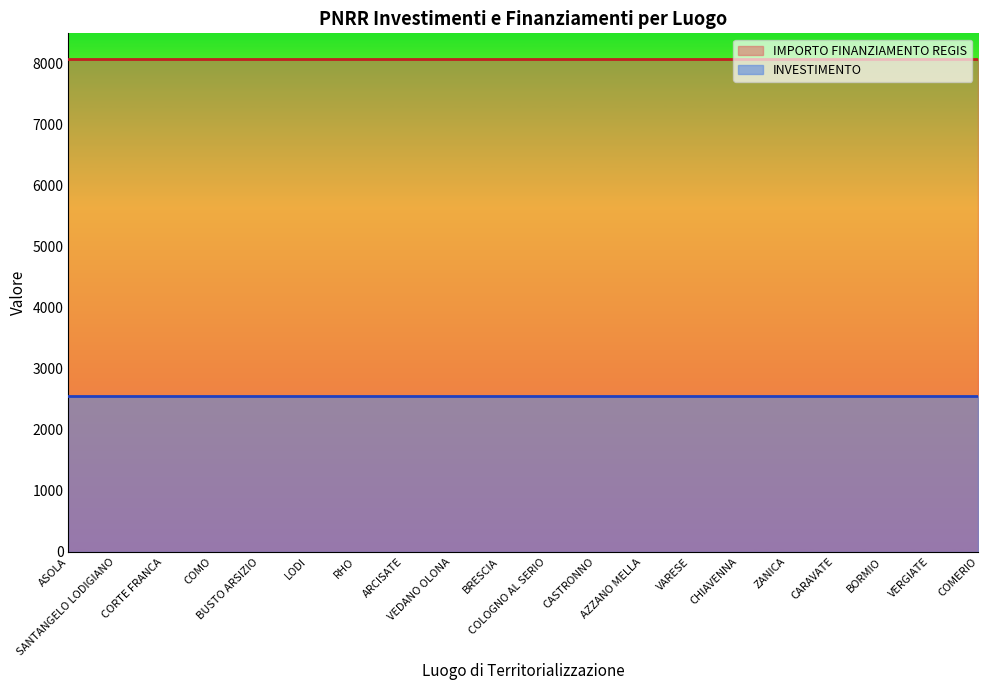

True or false: INVESTIMENTO and IMPORTO FINANZIAMENTO REGIS intersect in this chart.

False